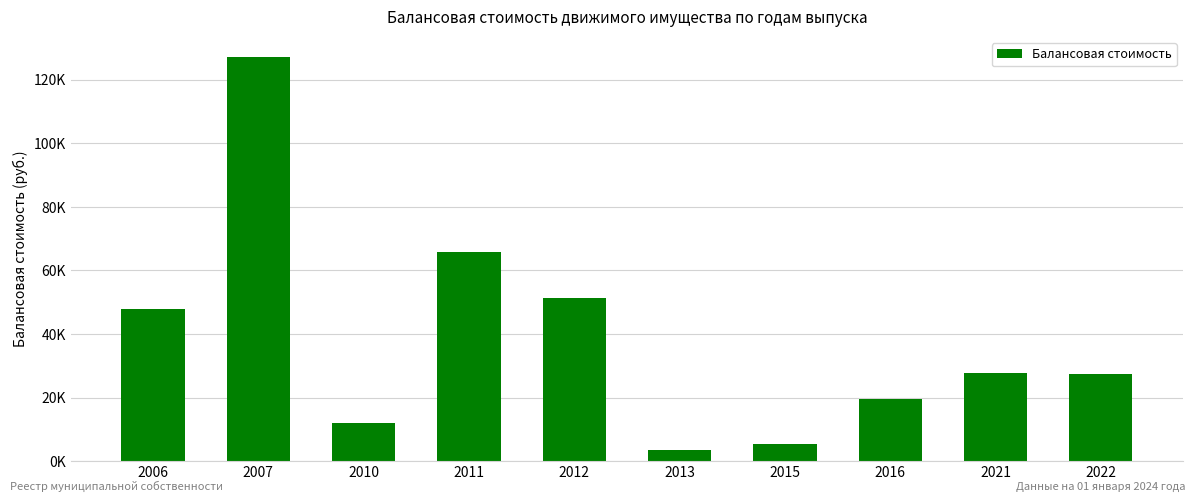

Are the bars horizontal?

No